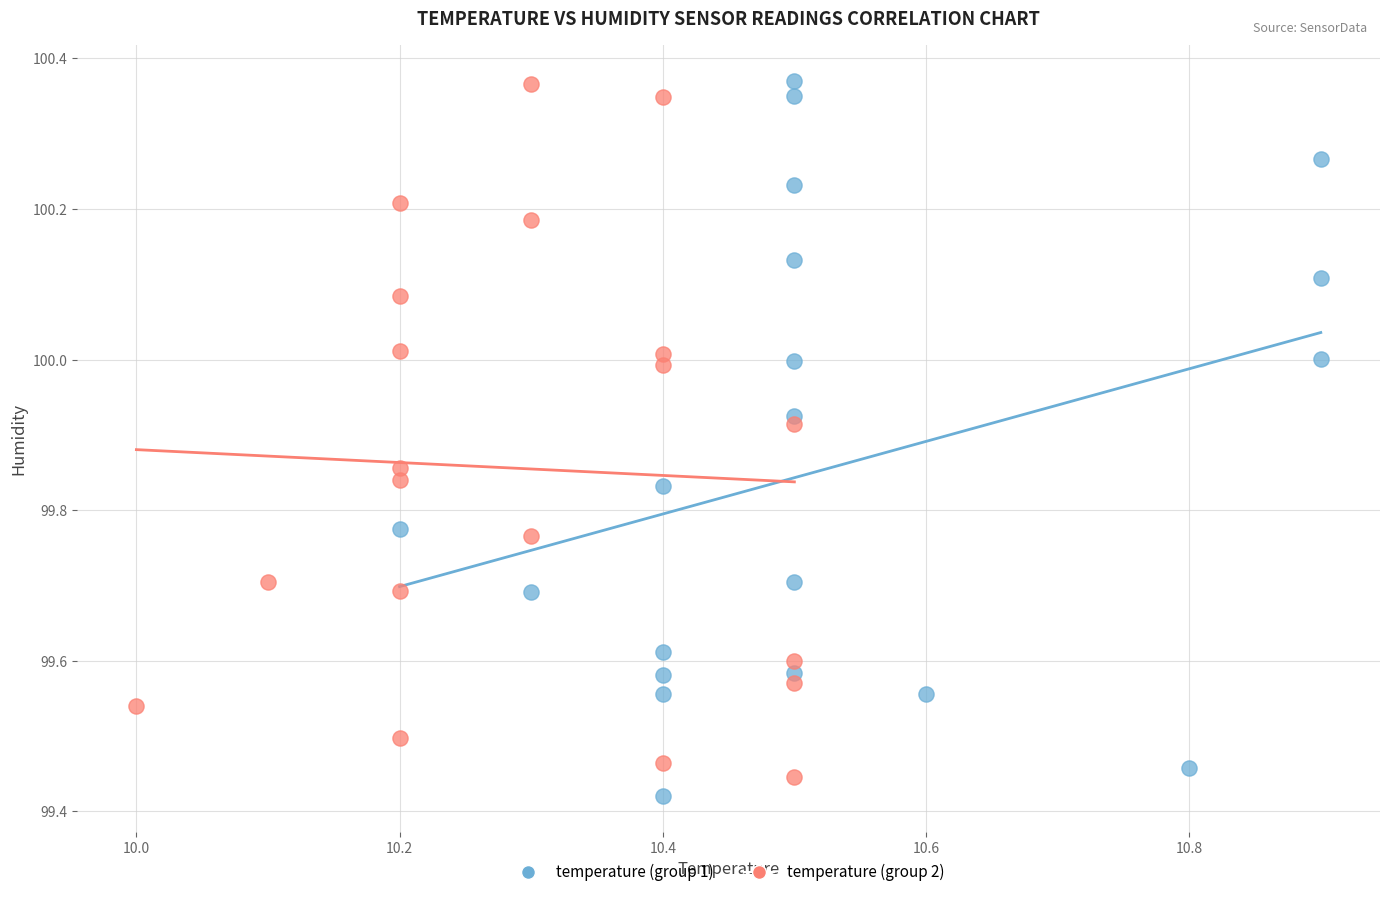

What are all the series names shown in the legend?

temperature (group 1), temperature (group 2)